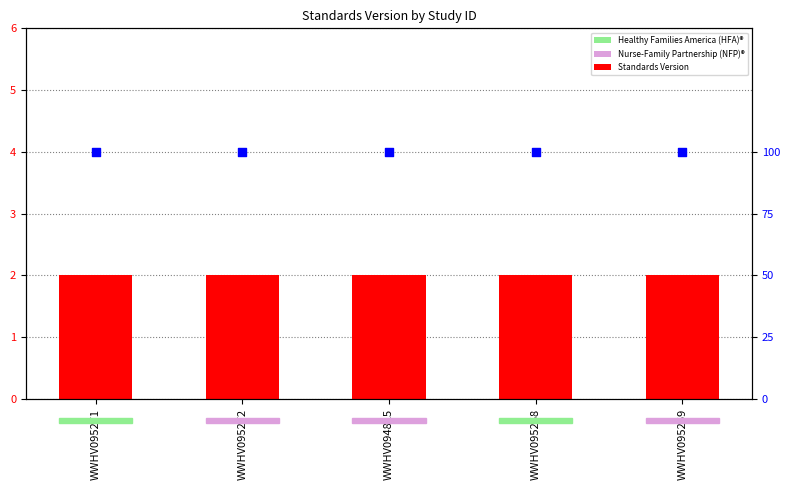

Is the value of Rating (High=100%) at WWHV095272 greater than the value of Standards Version at WWHV095272?

Yes